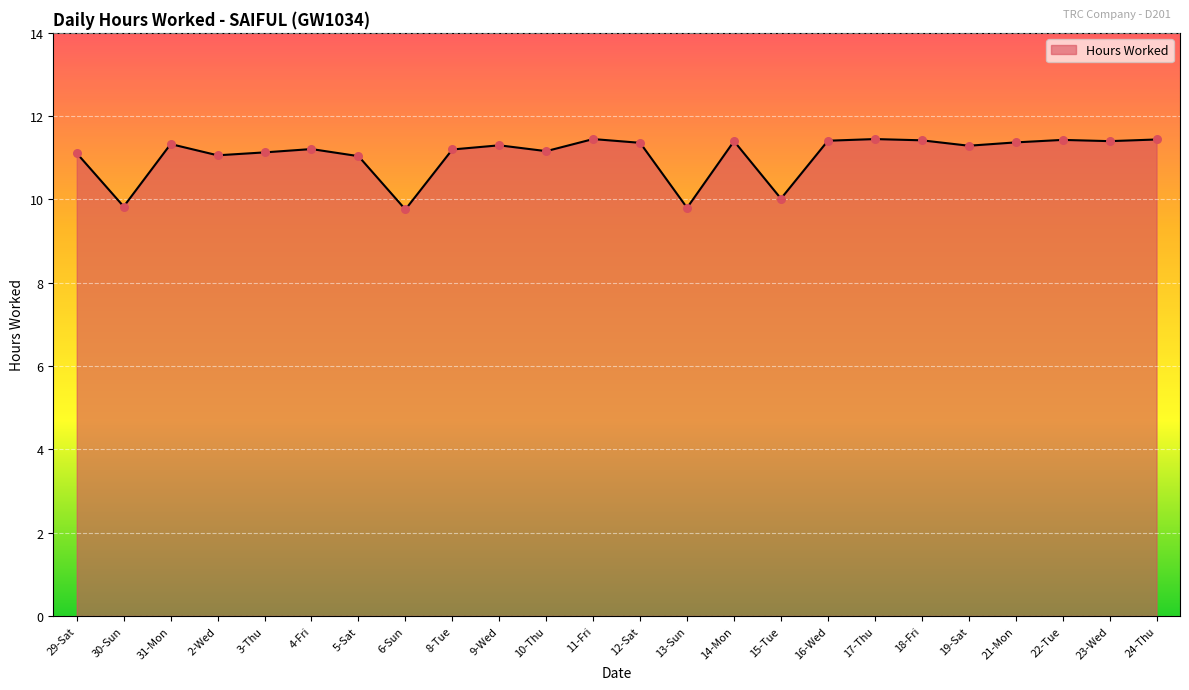

What is the ratio of the value at 13-Sun to the value at 21-Mon?

0.9